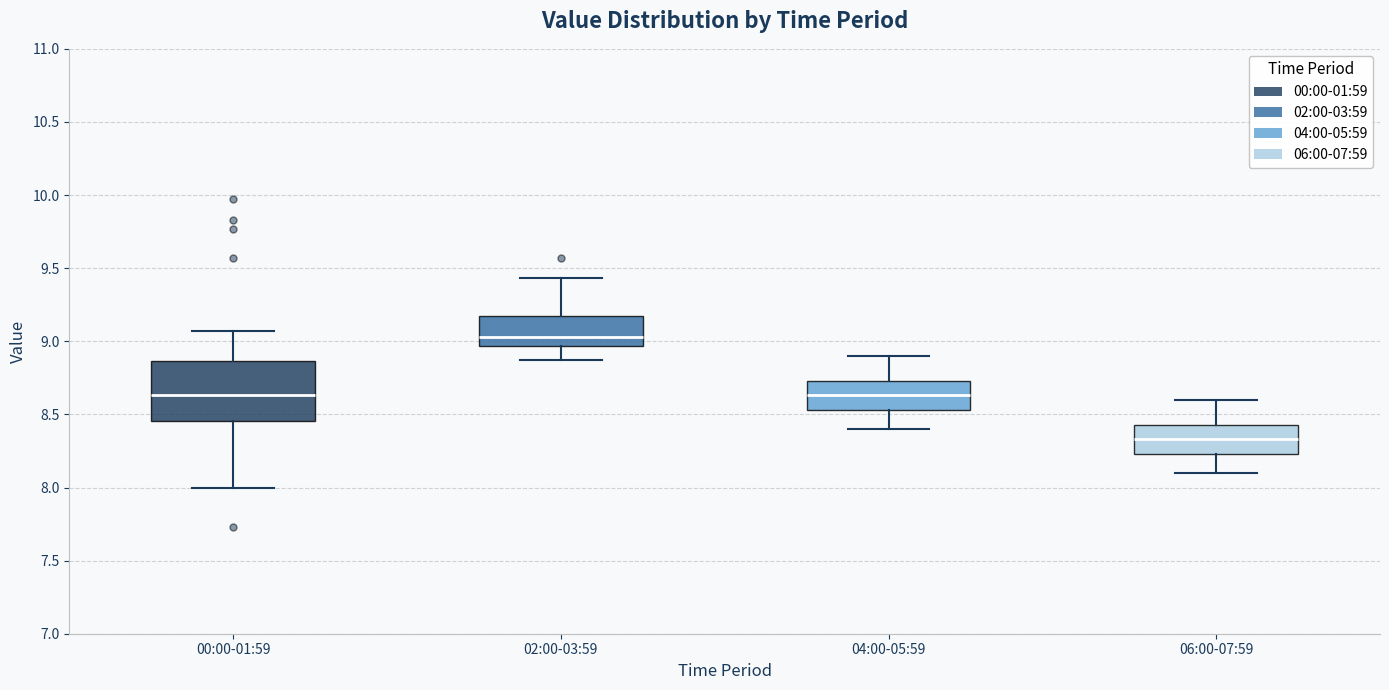

Where does the upper whisker of the box for 02:00-03:59 end on the y-axis? The values are not printed on the chart, so give them approximately, as read against the axis.

9.45